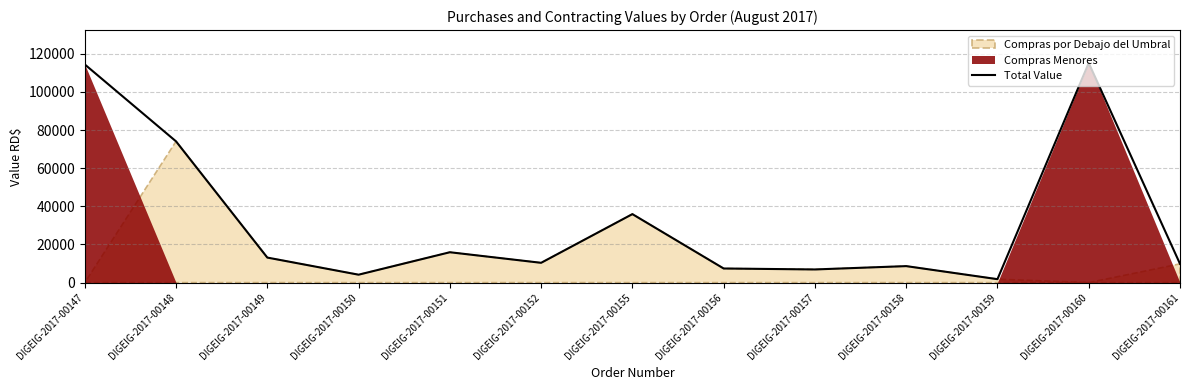

What is the change in value from DIGEIG-2017-00151 to DIGEIG-2017-00161?

-6100.6